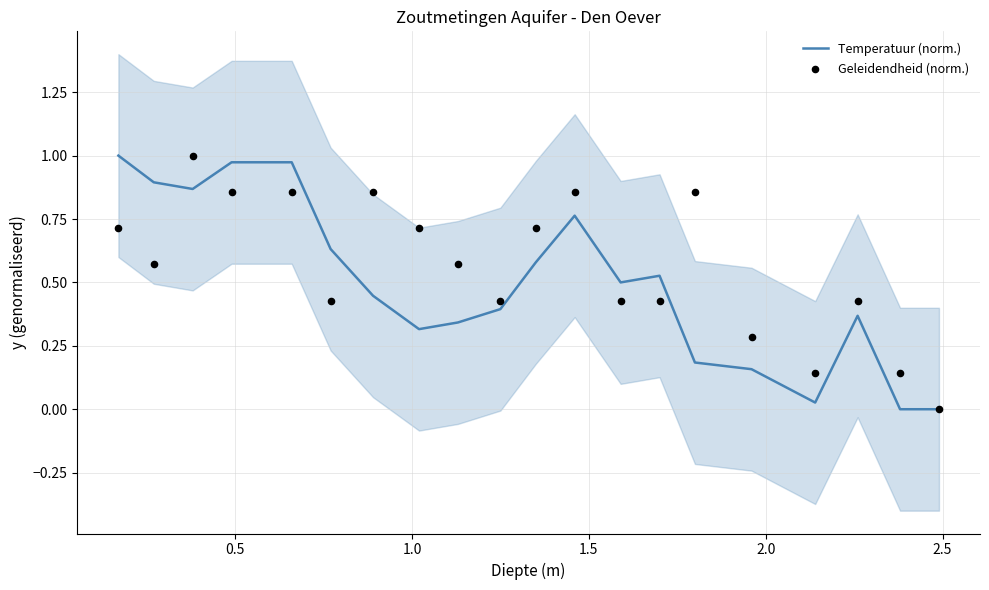

What are all the series names shown in the legend?

Temperatuur (norm.), Geleidendheid (norm.)